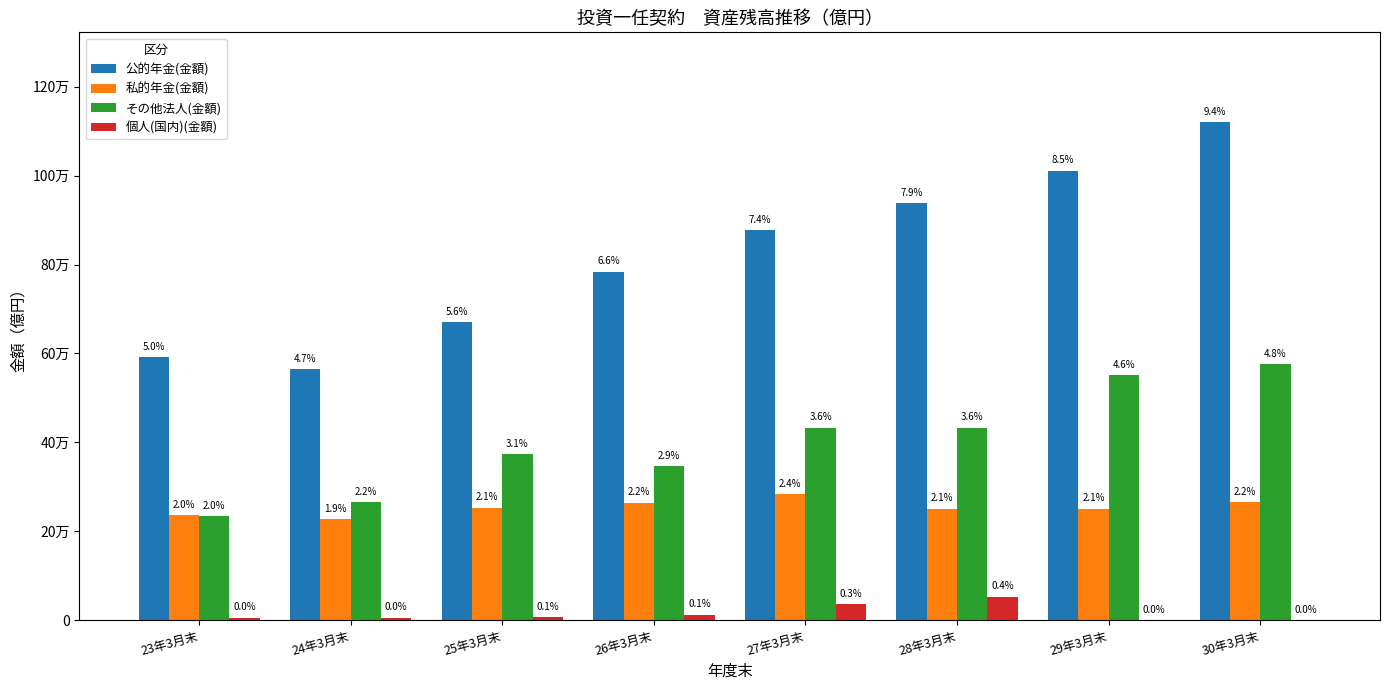

Which series changed the most between 24年3月末 and 28年3月末?

公的年金(金額)